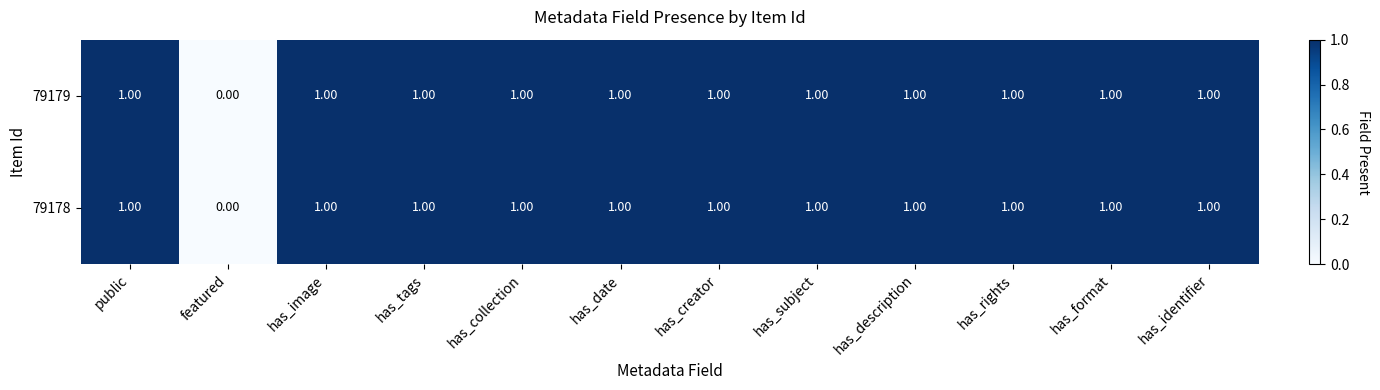

At which label does 79179 reach its minimum?

featured